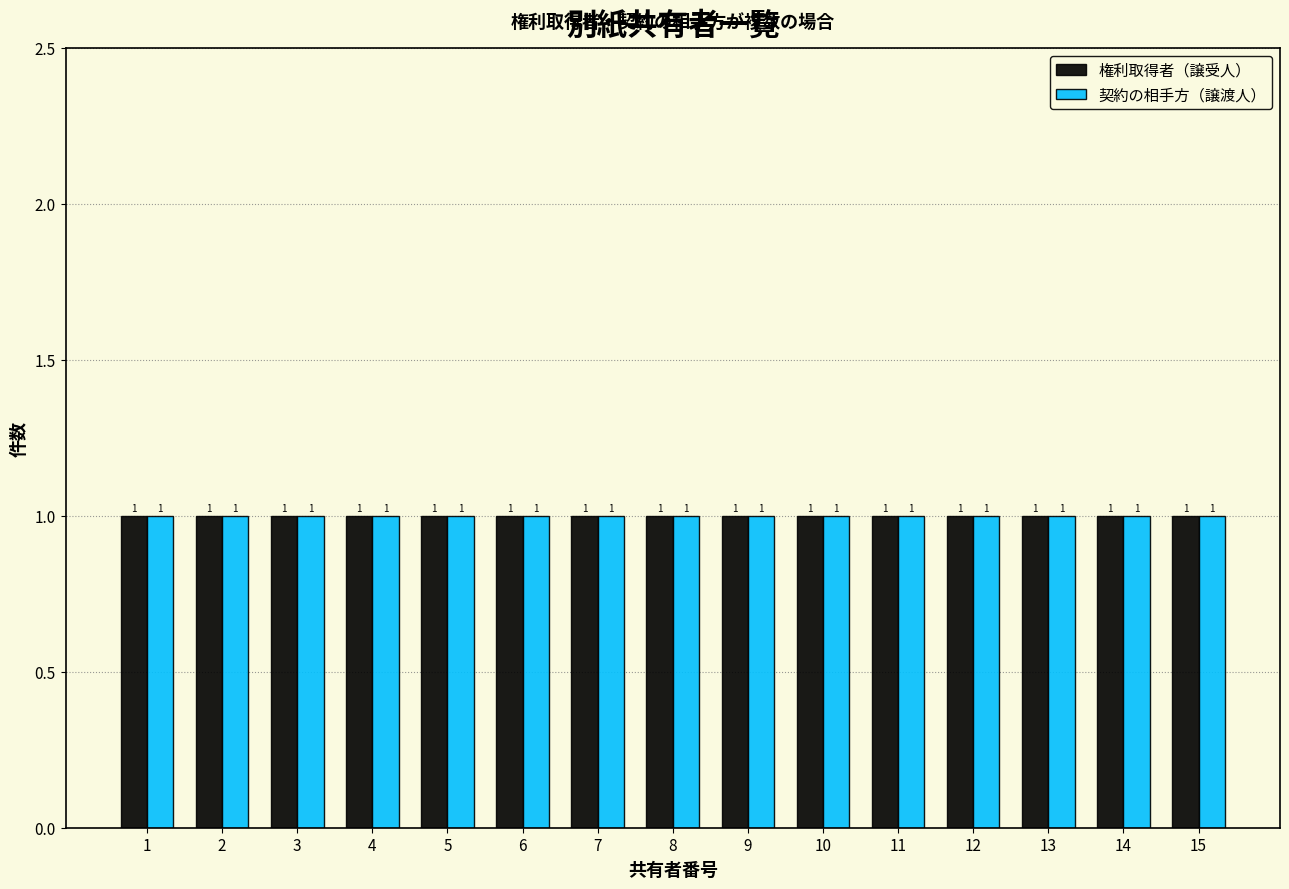

Reading left to right, list every range on the x-axis with the height of the bar of each series over it.

0.5 to 1.5: 権利取得者（譲受人）=1	契約の相手方（譲渡人）=1
1.5 to 2.5: 権利取得者（譲受人）=1	契約の相手方（譲渡人）=1
2.5 to 3.5: 権利取得者（譲受人）=1	契約の相手方（譲渡人）=1
3.5 to 4.5: 権利取得者（譲受人）=1	契約の相手方（譲渡人）=1
4.5 to 5.5: 権利取得者（譲受人）=1	契約の相手方（譲渡人）=1
5.5 to 6.5: 権利取得者（譲受人）=1	契約の相手方（譲渡人）=1
6.5 to 7.5: 権利取得者（譲受人）=1	契約の相手方（譲渡人）=1
7.5 to 8.5: 権利取得者（譲受人）=1	契約の相手方（譲渡人）=1
8.5 to 9.5: 権利取得者（譲受人）=1	契約の相手方（譲渡人）=1
9.5 to 10.5: 権利取得者（譲受人）=1	契約の相手方（譲渡人）=1
10.5 to 11.5: 権利取得者（譲受人）=1	契約の相手方（譲渡人）=1
11.5 to 12.5: 権利取得者（譲受人）=1	契約の相手方（譲渡人）=1
12.5 to 13.5: 権利取得者（譲受人）=1	契約の相手方（譲渡人）=1
13.5 to 14.5: 権利取得者（譲受人）=1	契約の相手方（譲渡人）=1
14.5 to 15.5: 権利取得者（譲受人）=1	契約の相手方（譲渡人）=1